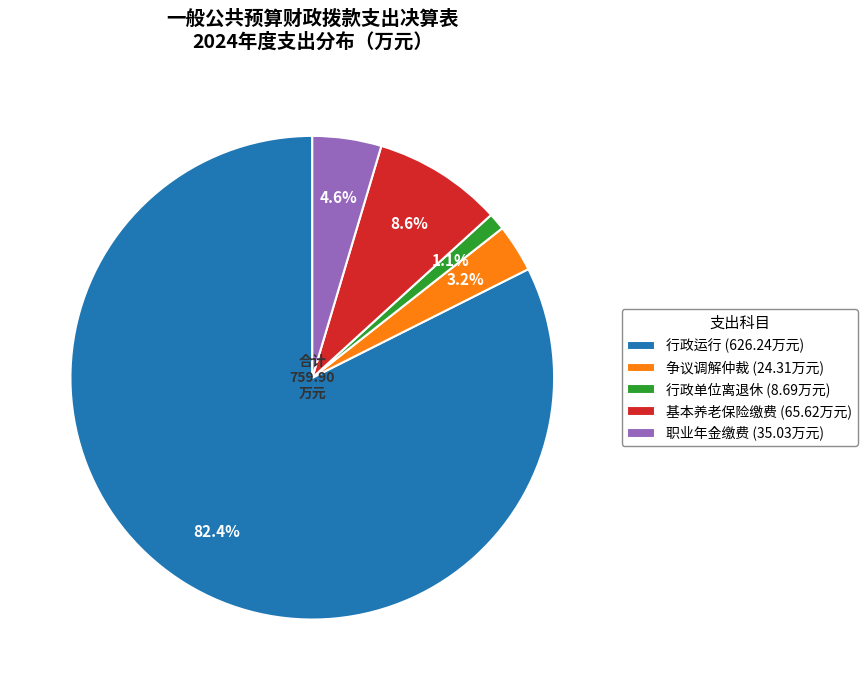

How many slices are in this pie chart?

5